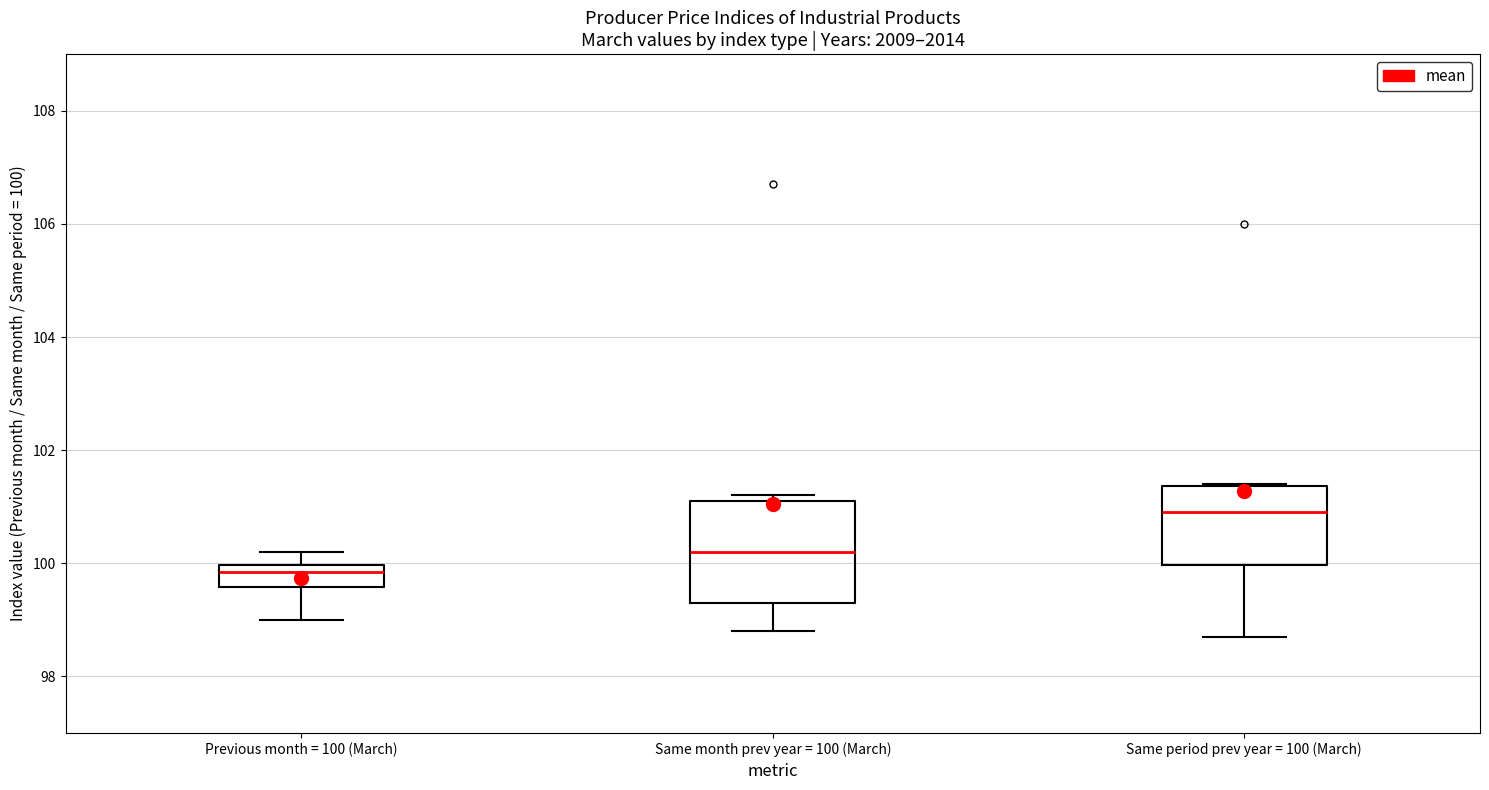

Which box is the tallest, from its lower edge to its upper edge?

Same month prev year = 100 (March)